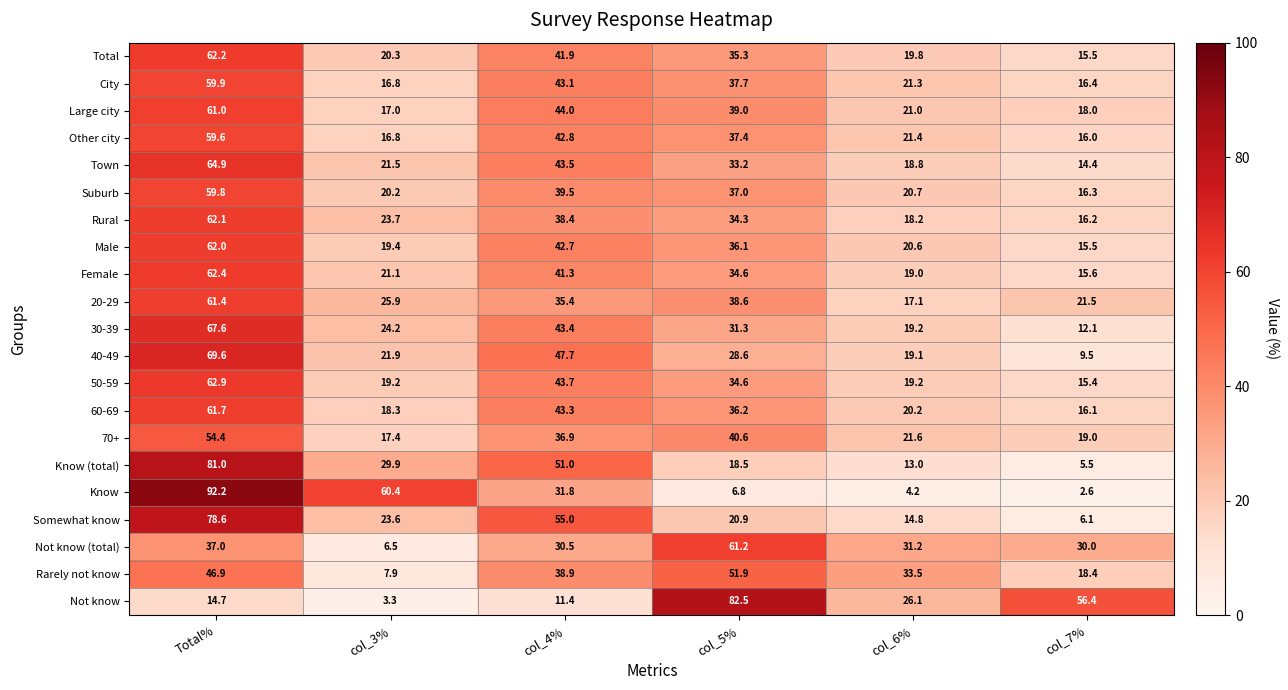

Read the 20-29 value at col_5%.

38.6